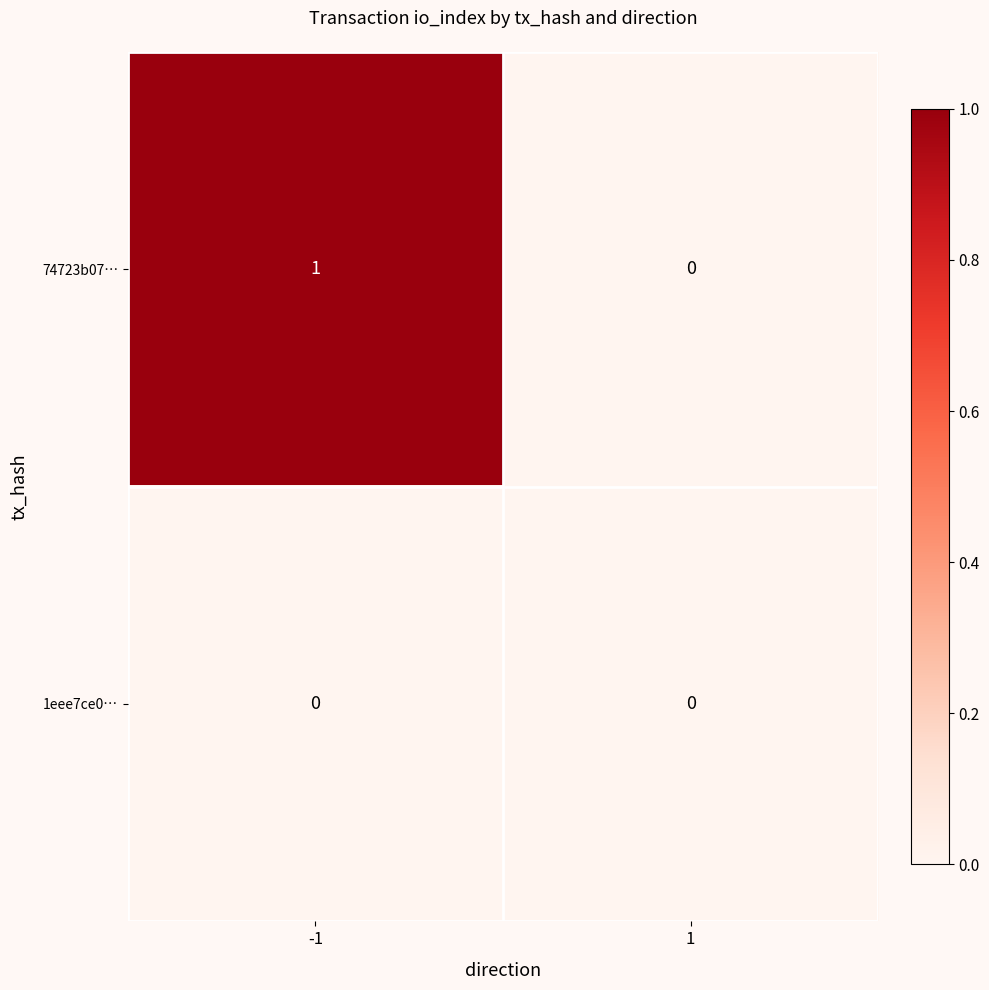

The value of 74723b07… at -1 is 1. True or false?

True